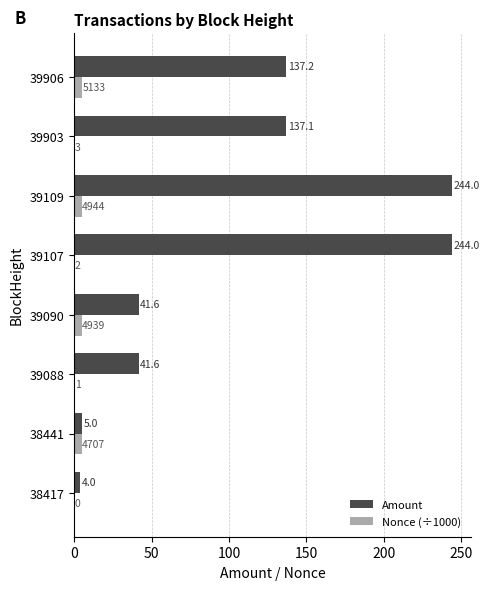

How many data points in Nonce (÷1000) are above 4?

4